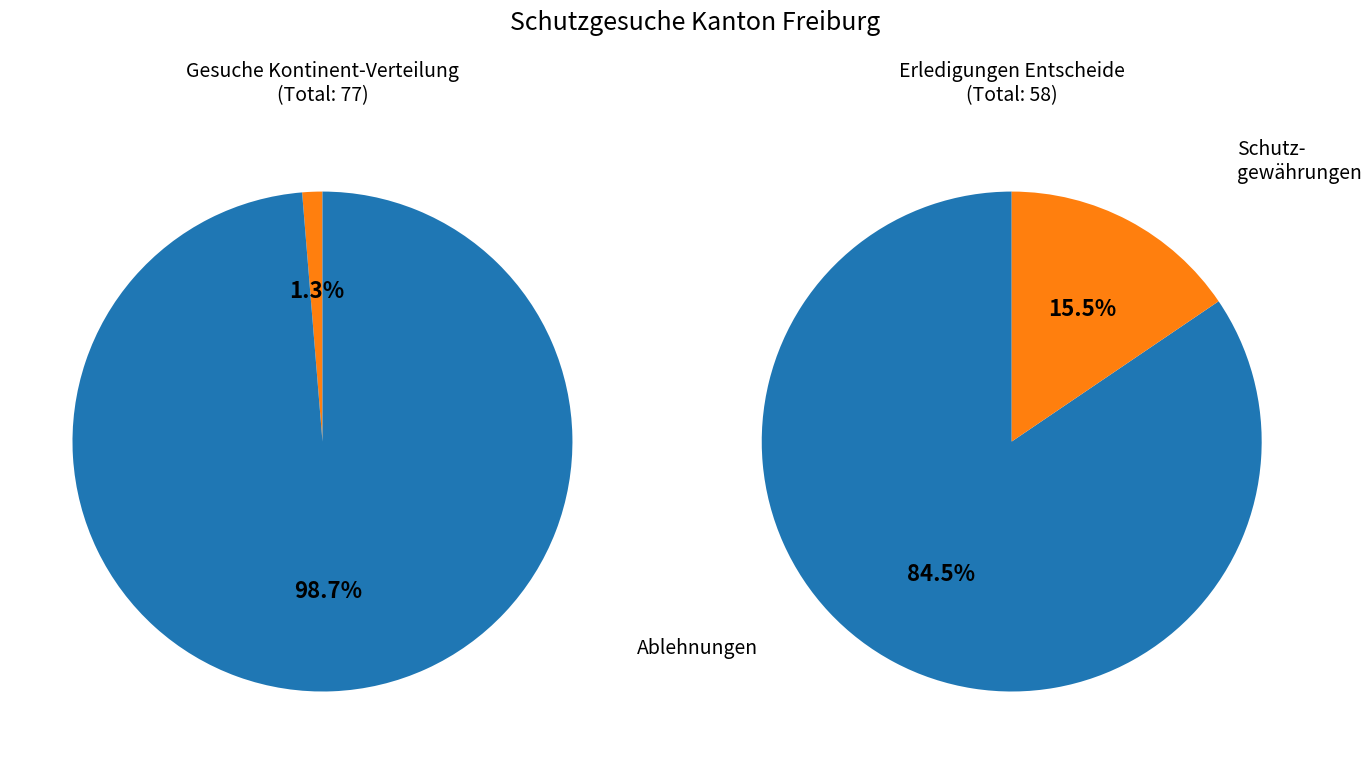

Combined, what portion of the pie is Asien and Europa?

100.0%